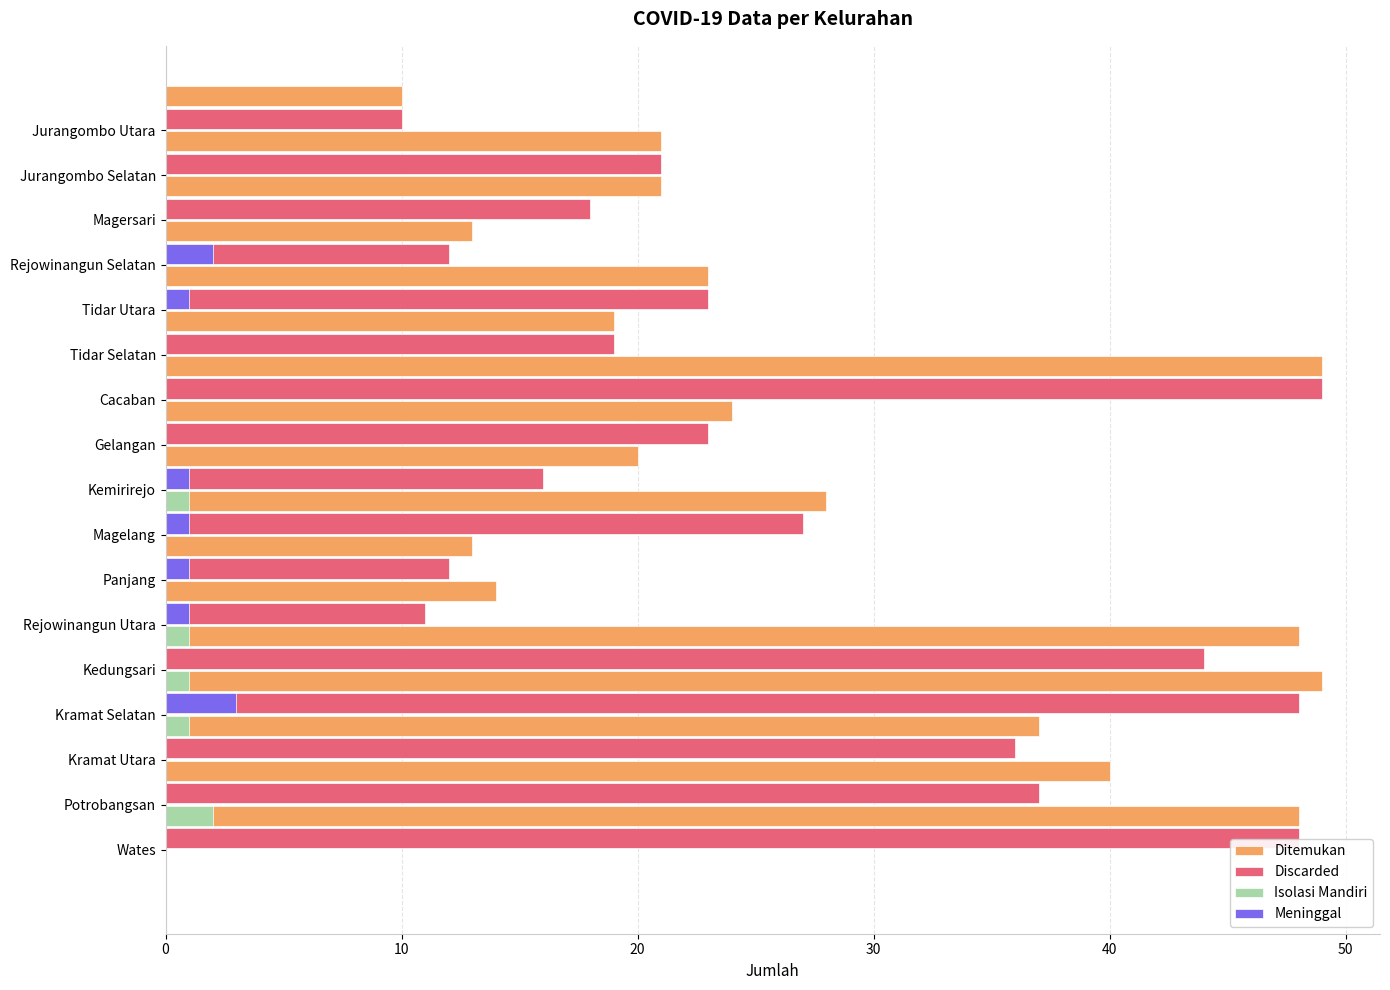

The Ditemukan series shows 20 at 8. True or false?

True